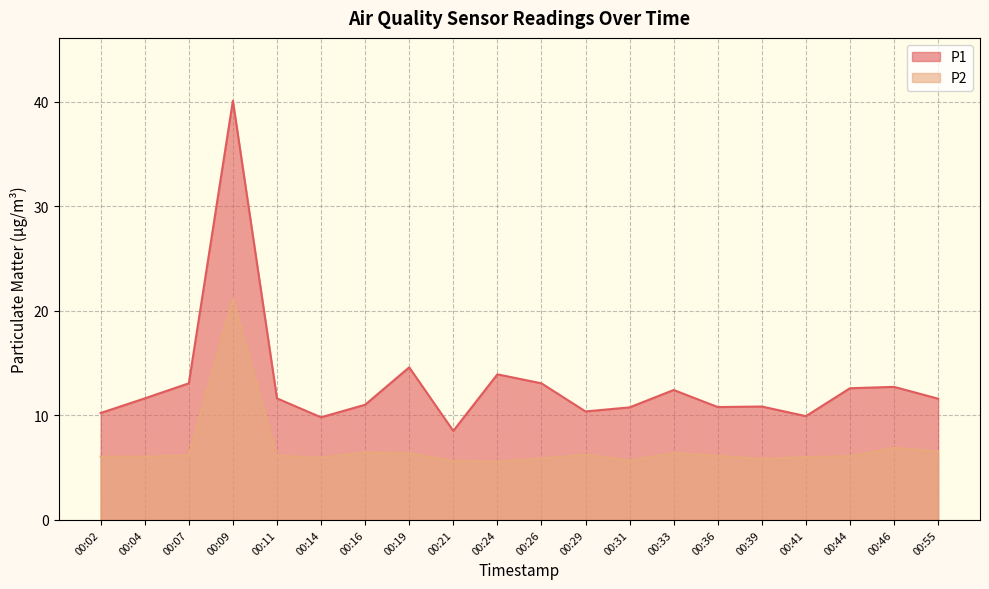

Which has a higher value, 00:26 or 00:07?

00:26